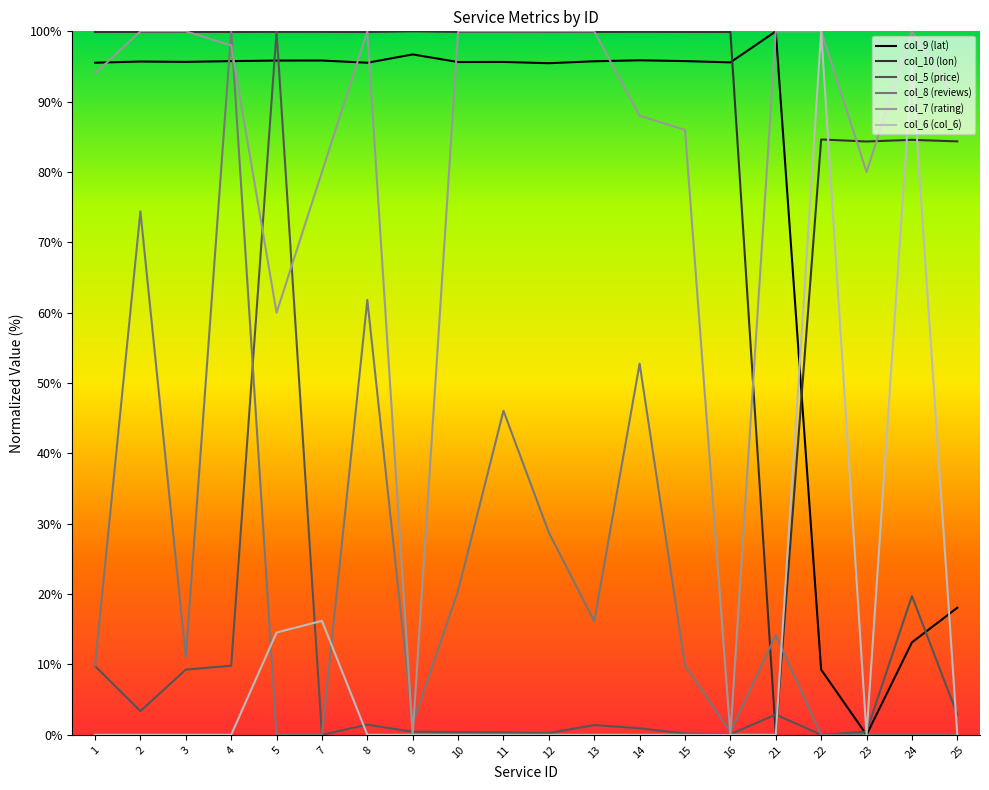

At which label is col_5 (price) closest to 50?

24